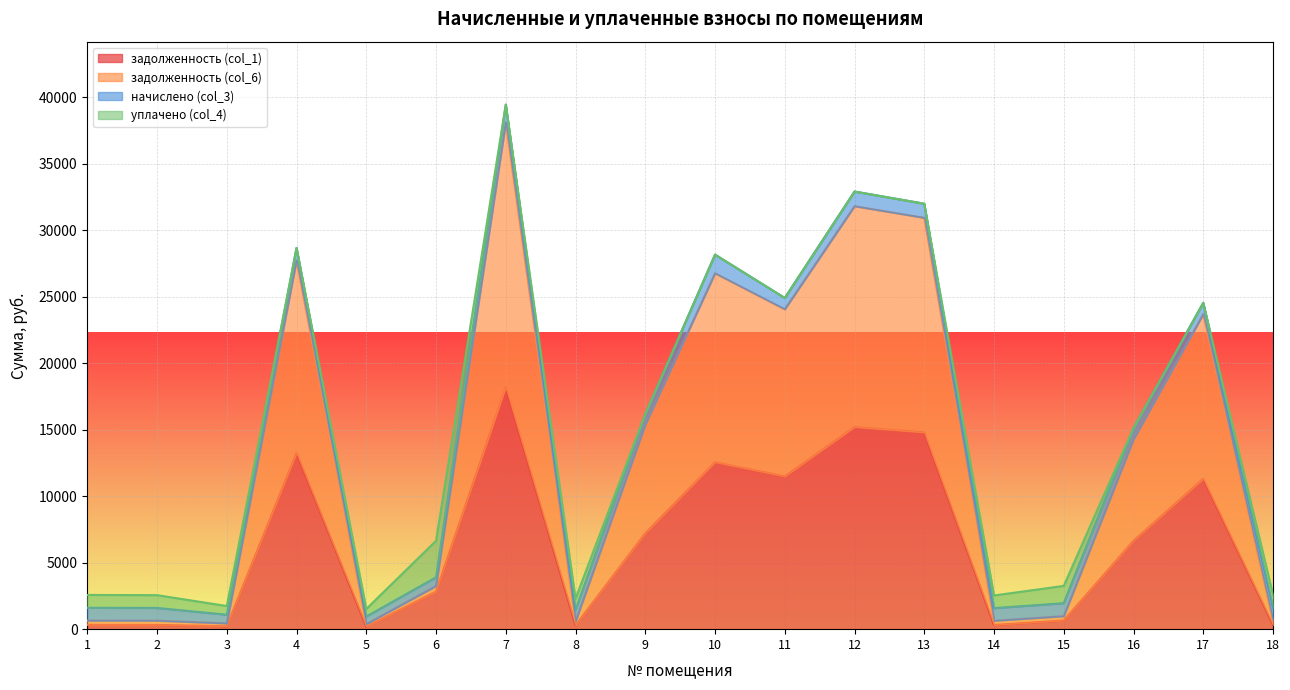

What value does the задолженность (col_1) series have at 10?

12555.0